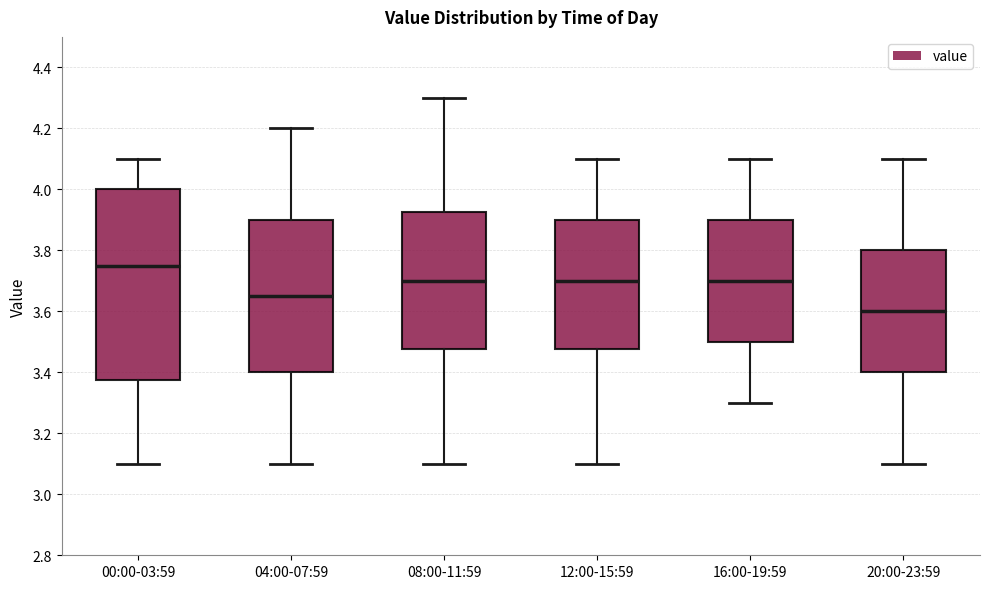

Where does the lower whisker of the box for 00:00-03:59 end on the y-axis? The values are not printed on the chart, so give them approximately, as read against the axis.

3.10